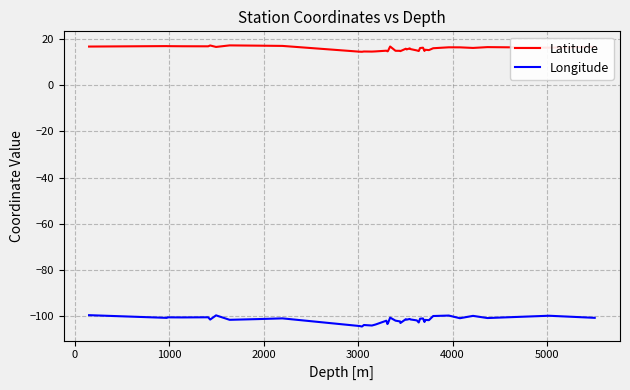

True or false: Latitude and Longitude cross at least once.

False